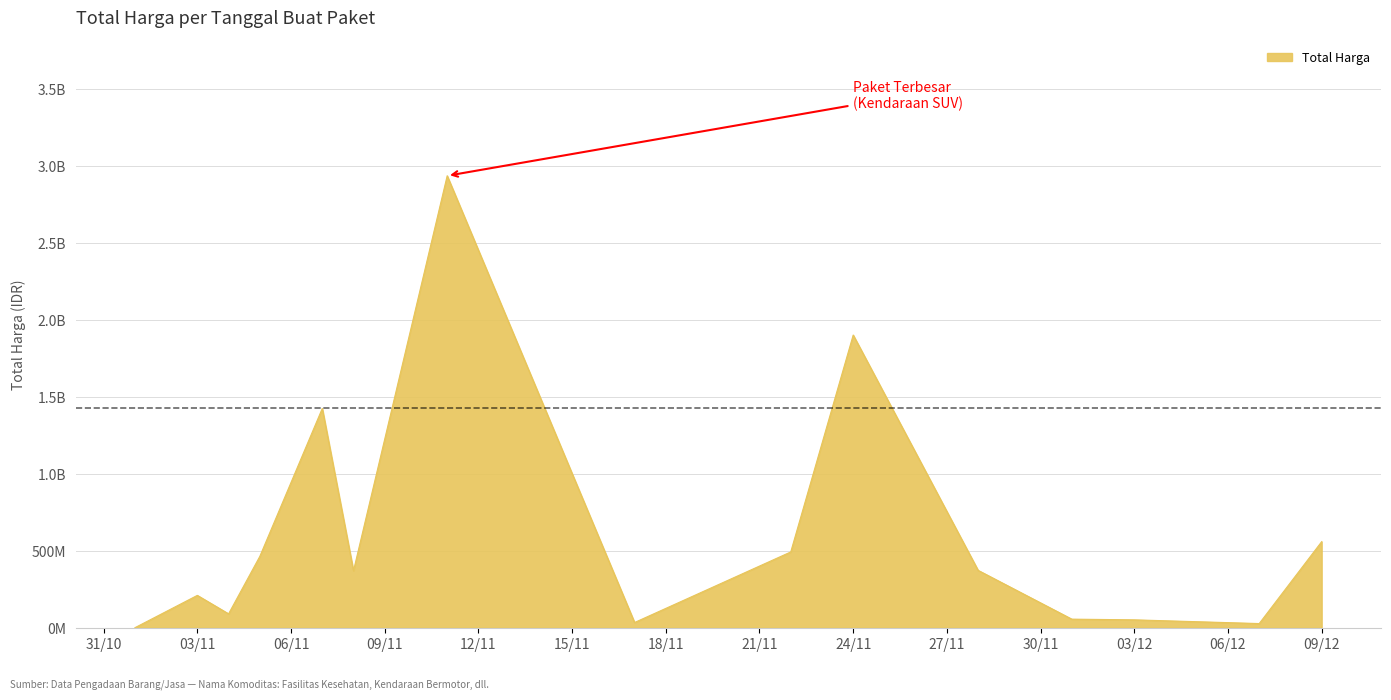

At which category does the chart reach its minimum across all series?

2021-11-01